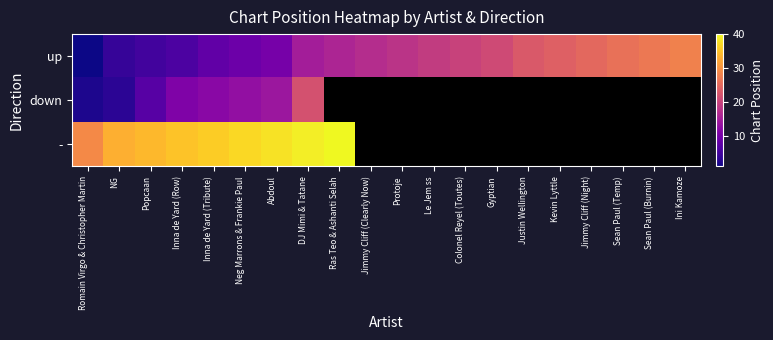

At which category is the sum across all series the highest?

DJ Mimi & Tatane